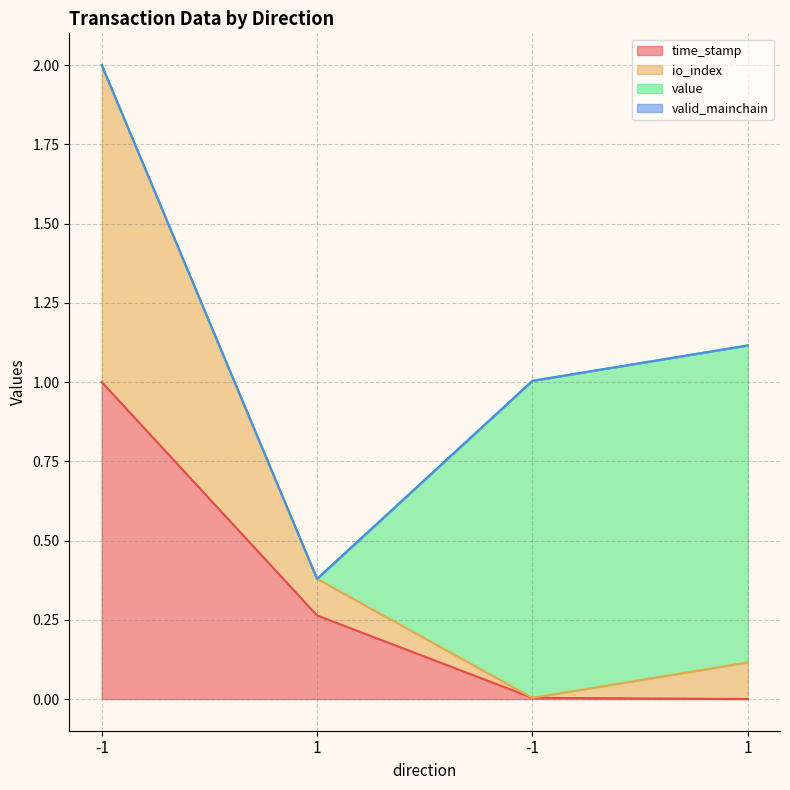

Where is time_stamp nearest to the value 0?

1